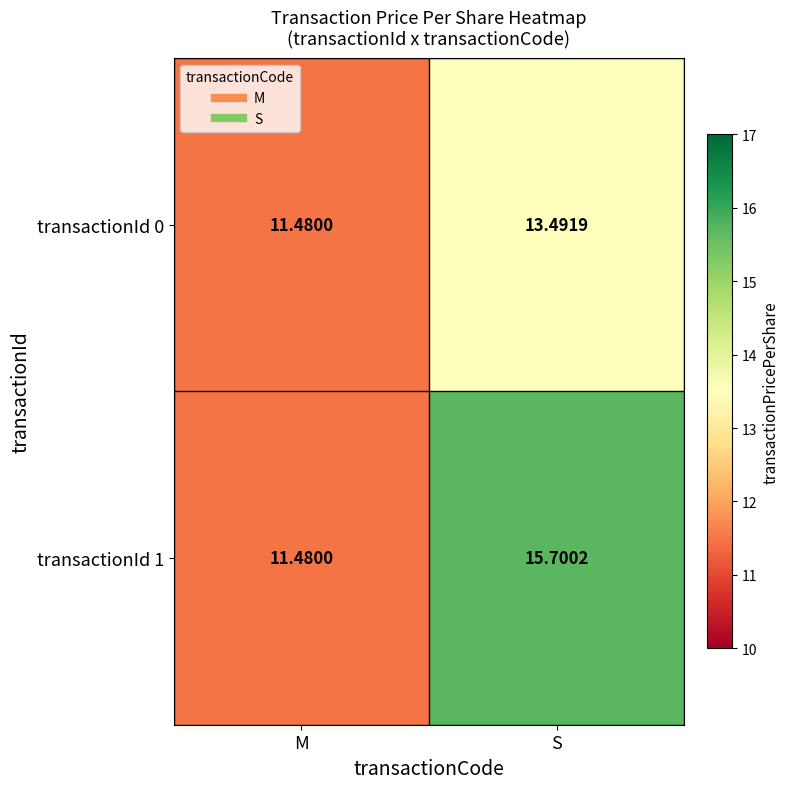

At how many categories does at least one series exceed 12?

1